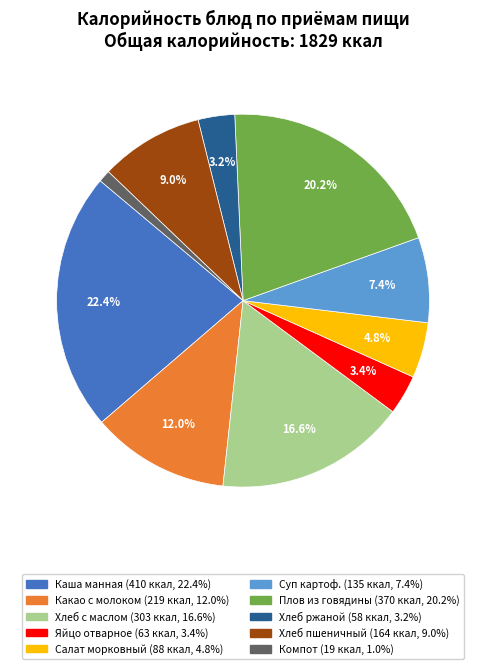

Does any single category account for the majority?

No